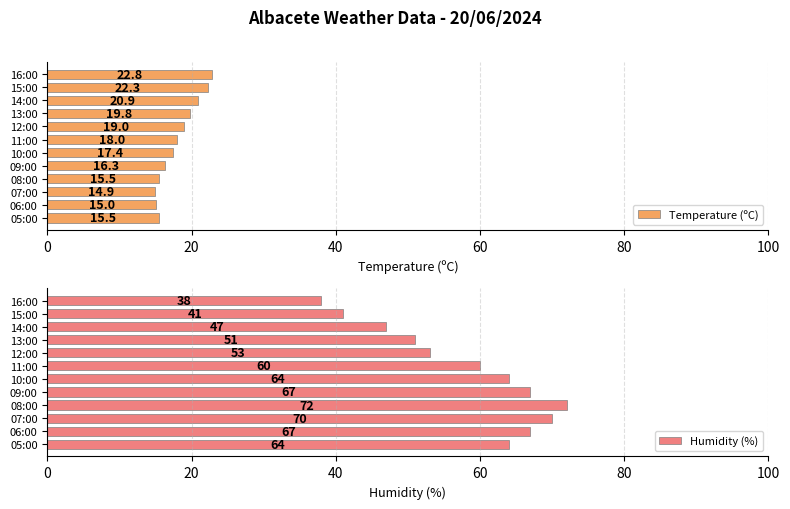

Count the number of categories in the chart.

12